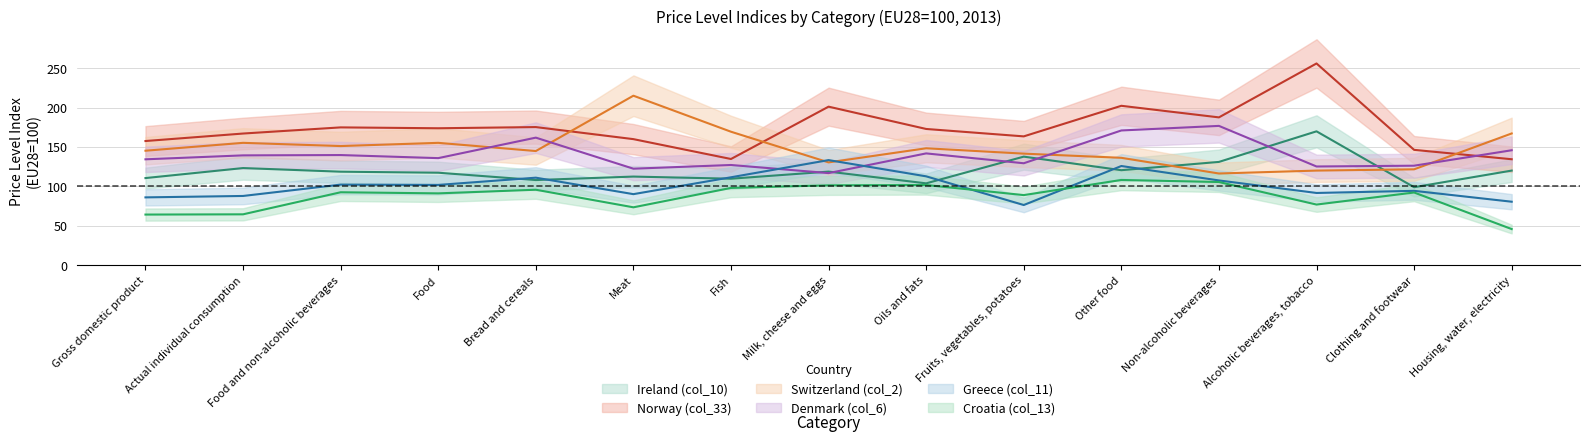

What is the maximum value for Denmark (col_6)?

176.7